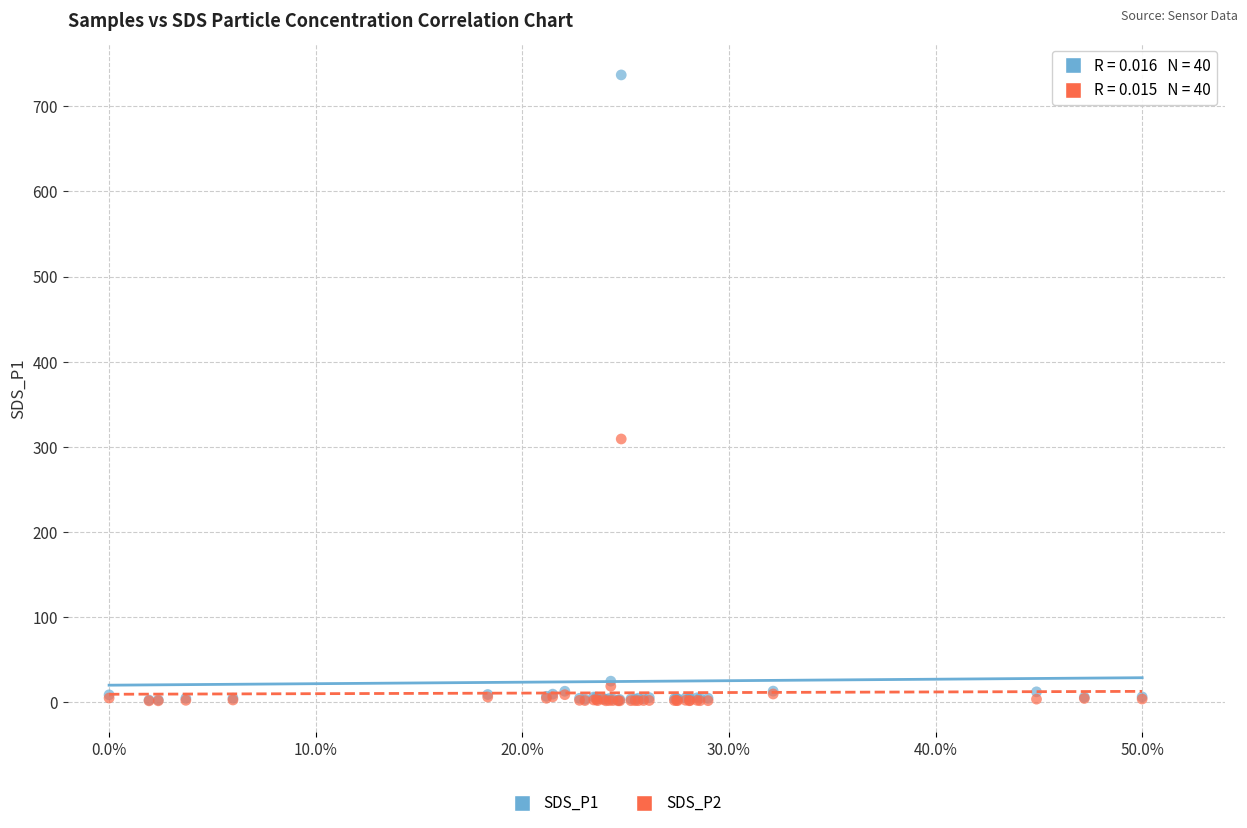

Across all series, what Y value is closest to 369?

309.4